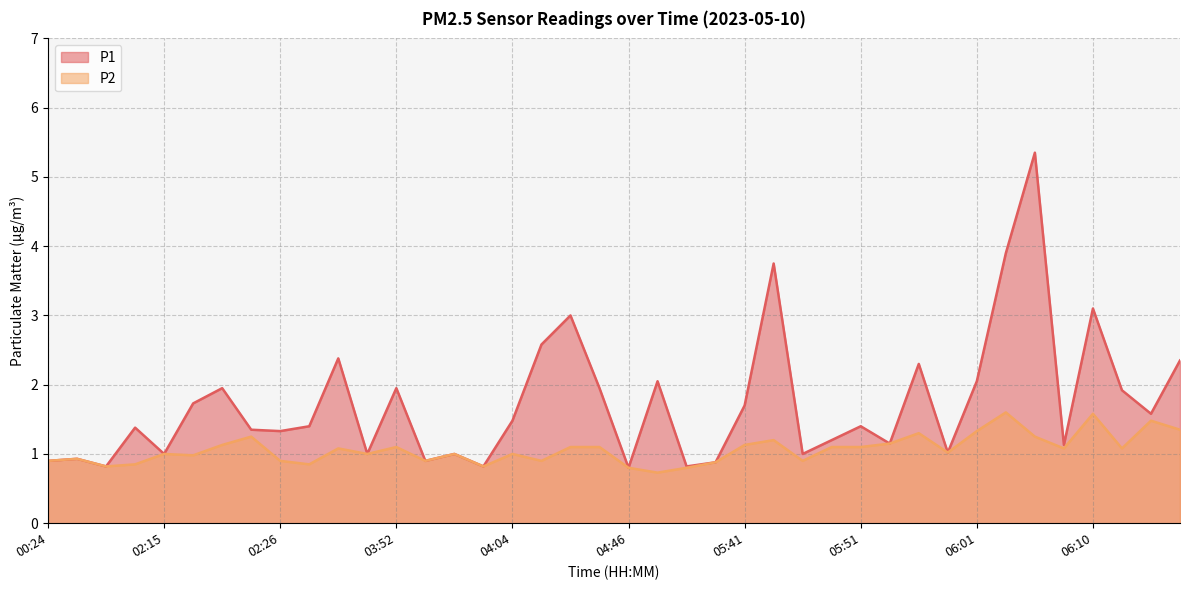

What is the minimum value shown in the chart?

0.7